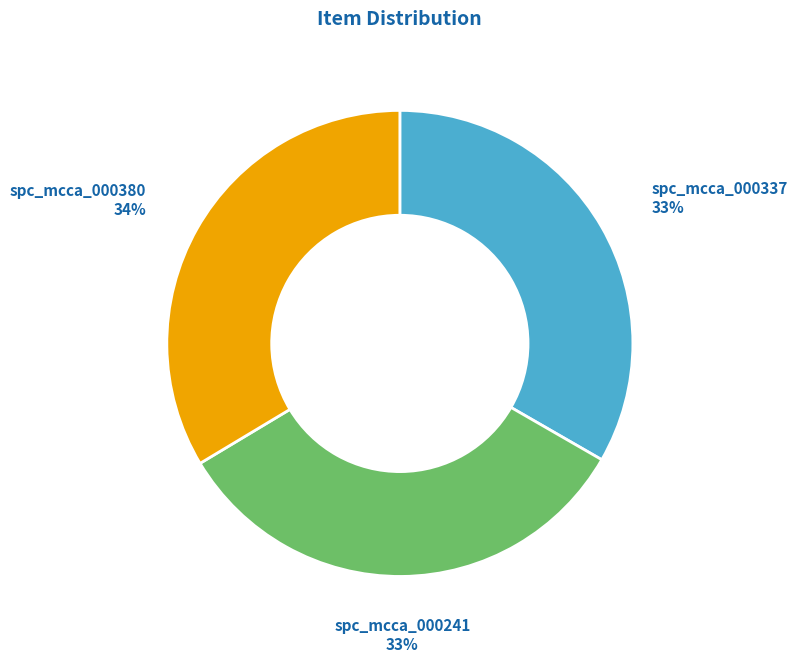

To the nearest percent, what is the difference between the largest and smallest slice percentages?

1%